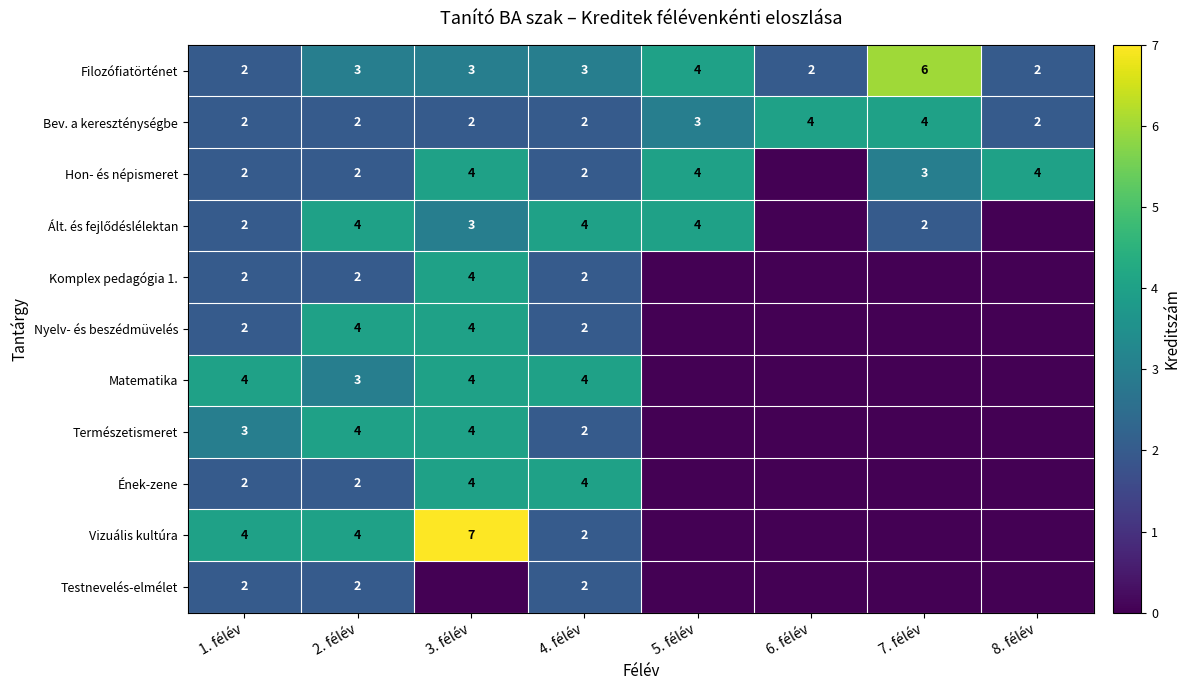

The value of Bev. a kereszténységbe at 4. félév is 3. True or false?

False